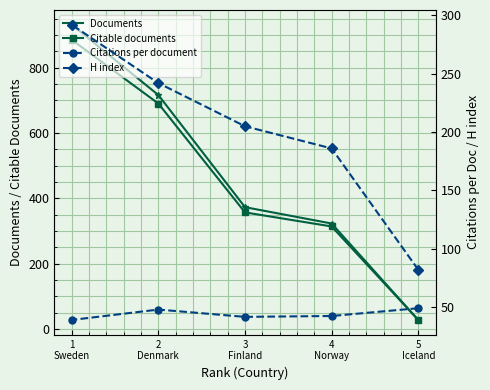

True or false: Citable documents has a value of 314.0 at 4
Norway.

True